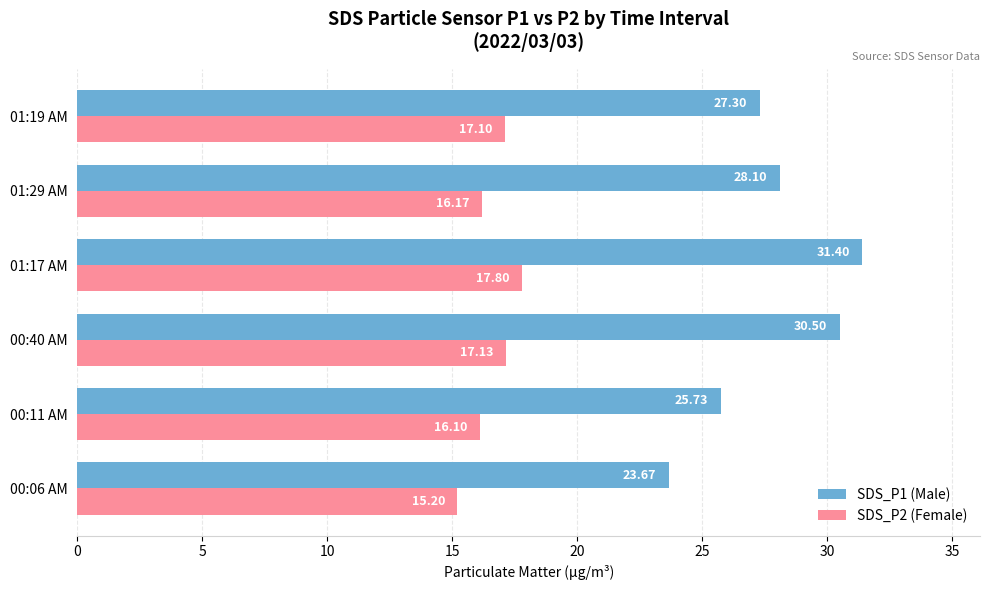

What is the difference between the maximum and minimum values in the SDS_P1 (Male) series?

7.7